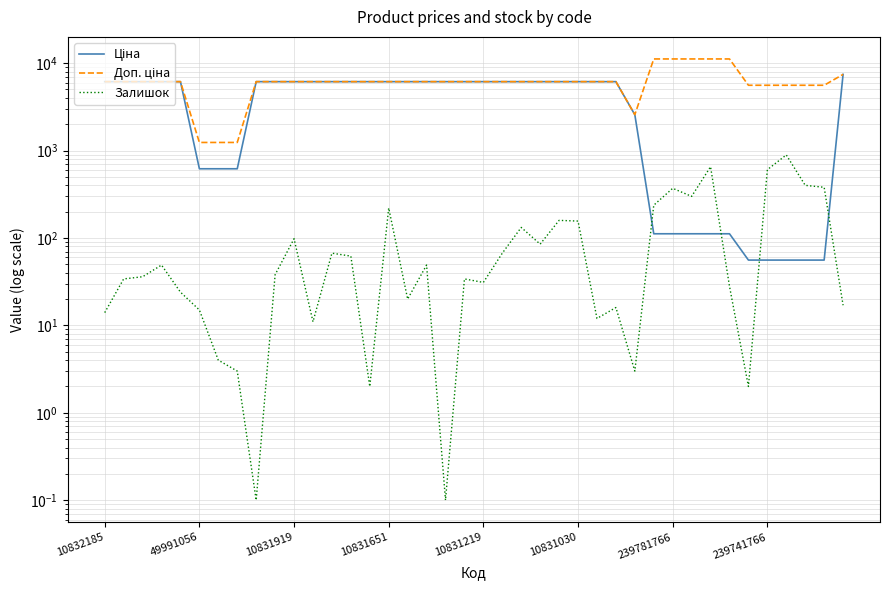

Rank the series by their maximum value, from highest to lowest.

Доп. ціна, Ціна, Залишок